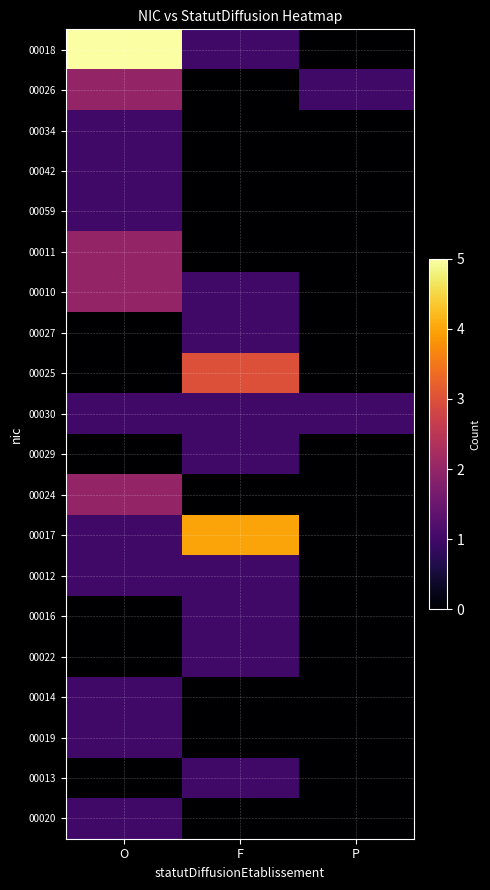

Which series has the largest total across all categories?

00018